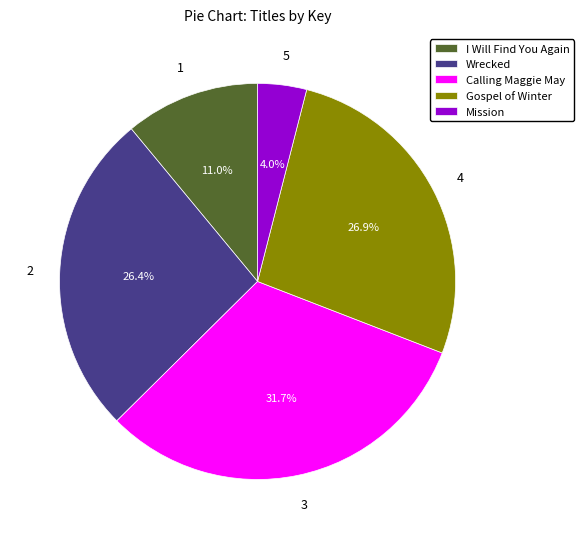

To the nearest percent, what is the average slice percentage?

20%